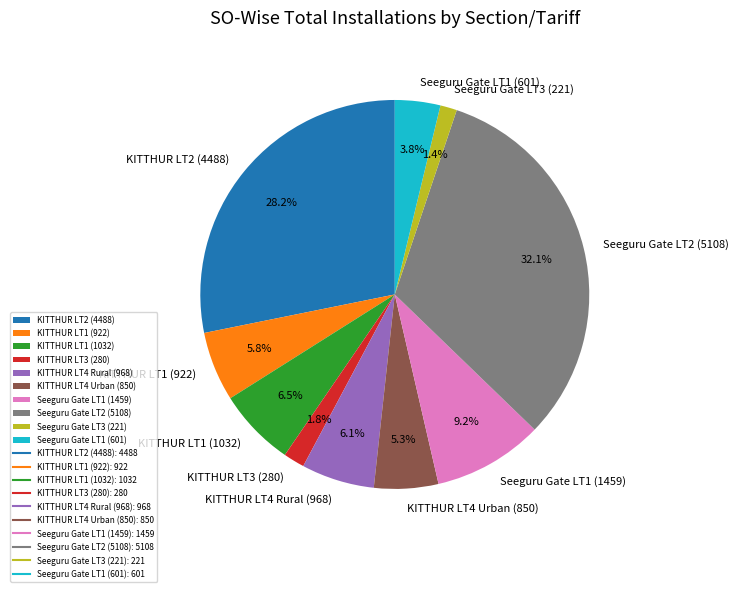

What portion of the pie excludes Seeguru Gate LT1 (601)?

96.2%